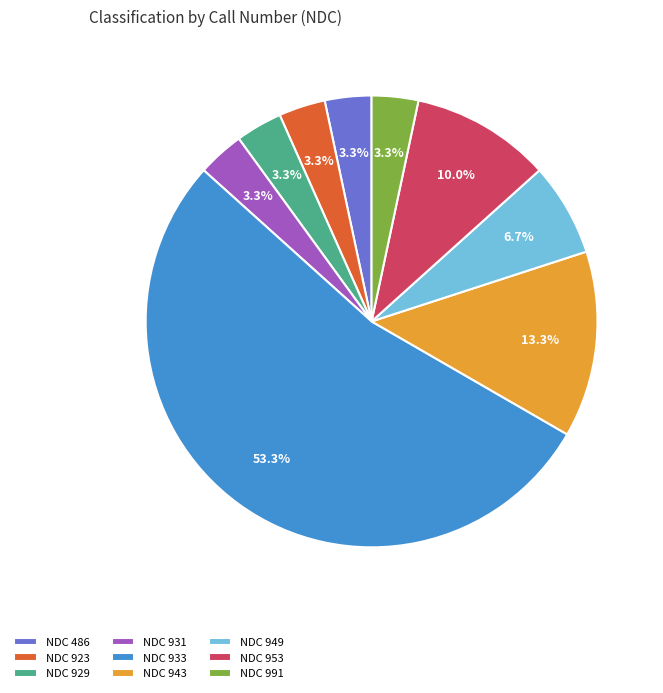

To the nearest percent, what is the difference between the largest and smallest slice percentages?

50%